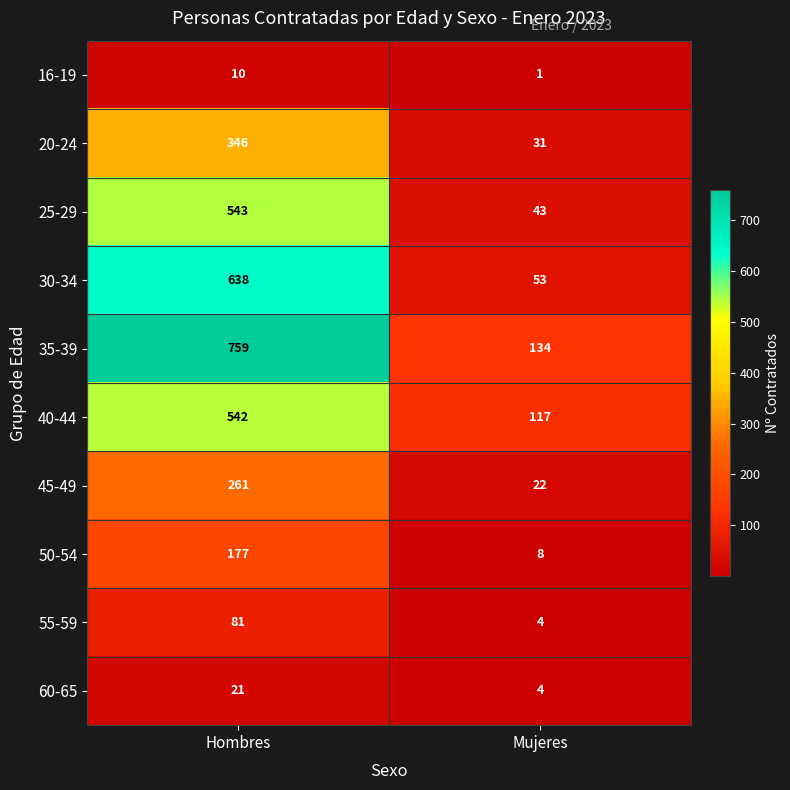

What is the sum of all 30-34 values?

691